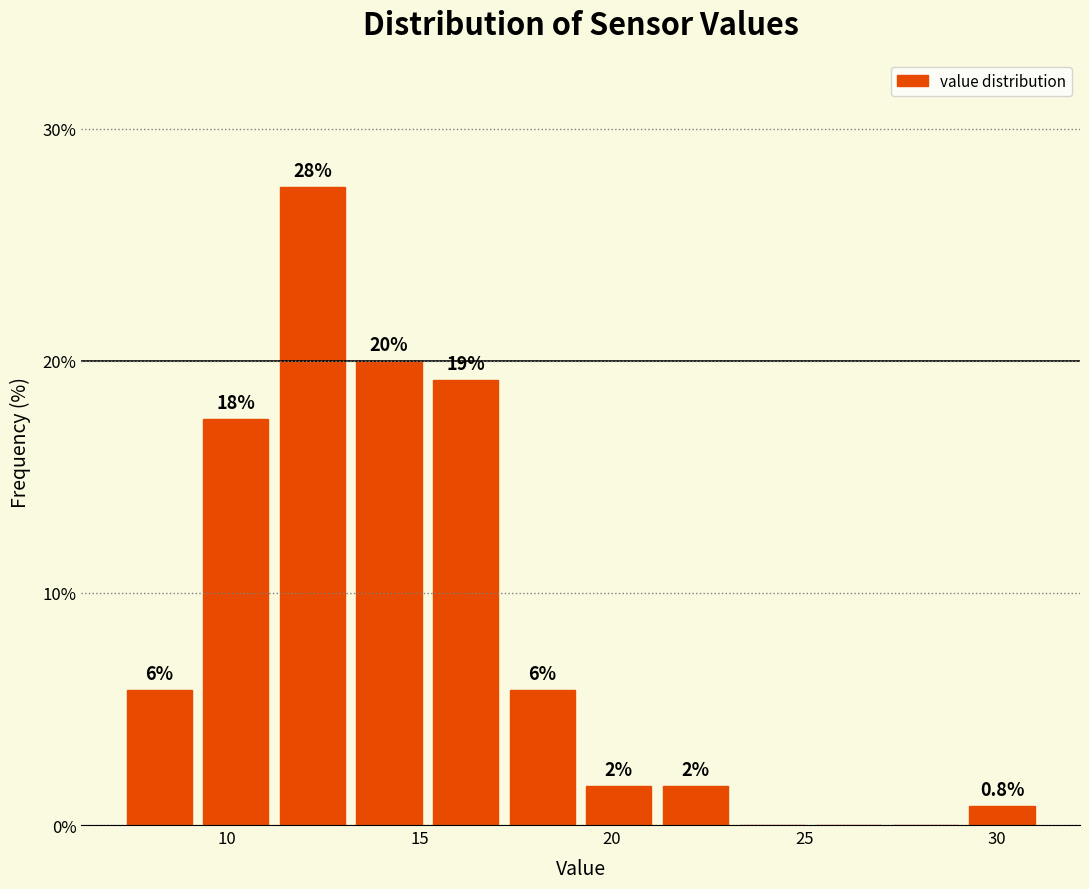

Around what value on the x-axis is the tallest bar? Give the approximate position of its centre, as read against the axis.

12.0